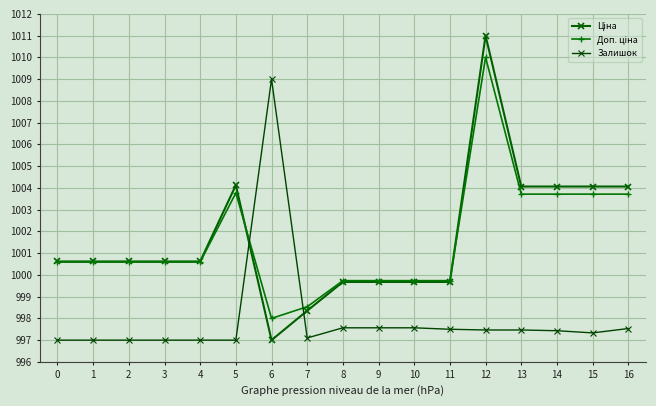

How many categories are shown in the chart?

17